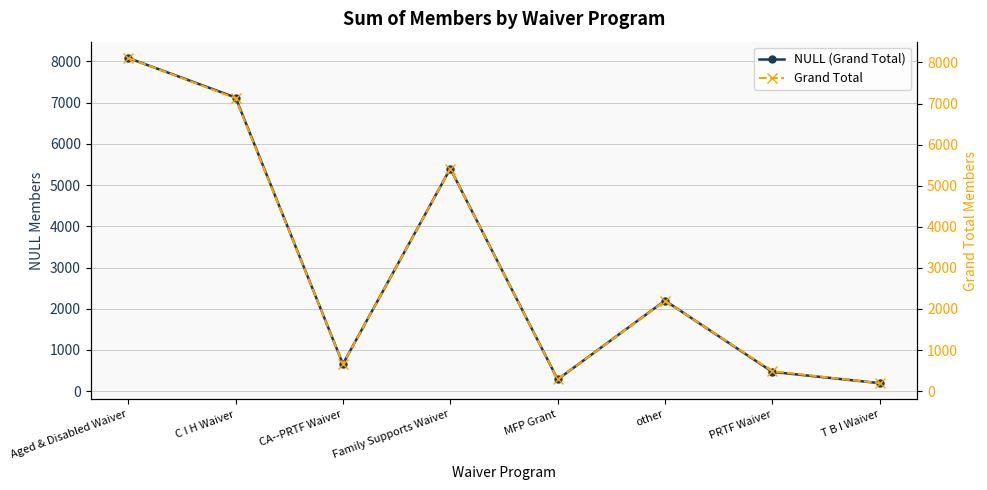

True or false: NULL (Grand Total) and Grand Total intersect in this chart.

False